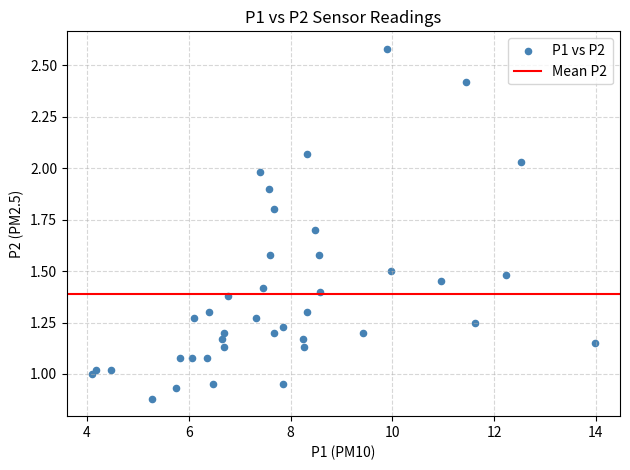

What is the range of X values (max minus min)?

9.9